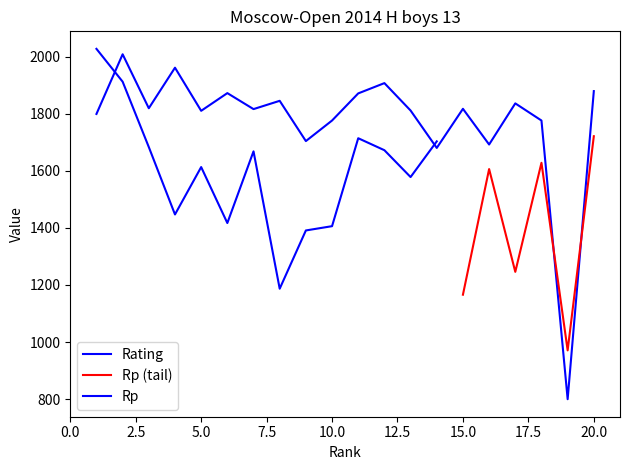

What is the change in value from 3 to 19?

-1019